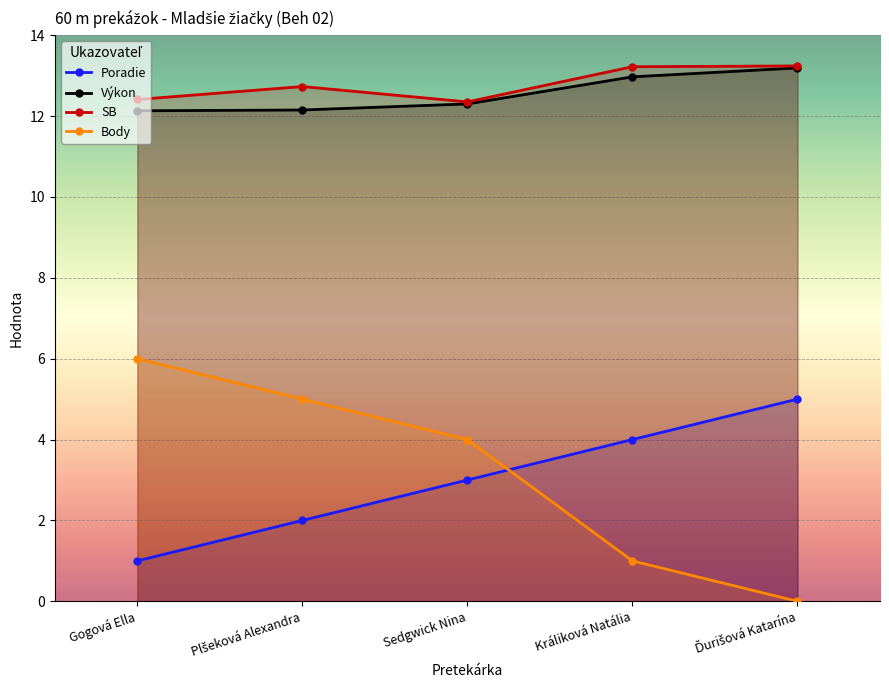

Reading right to left, transcribe all the data shown in this chart.

Poradie: Ďurišová Katarína=5.0	Králiková Natália=4.0	Sedgwick Nina=3.0	Plšeková Alexandra=2.0	Gogová Ella=1.0
Výkon: Ďurišová Katarína=13.2	Králiková Natália=13.0	Sedgwick Nina=12.3	Plšeková Alexandra=12.2	Gogová Ella=12.1
SB: Ďurišová Katarína=13.2	Králiková Natália=13.2	Sedgwick Nina=12.3	Plšeková Alexandra=12.7	Gogová Ella=12.4
Body: Ďurišová Katarína=0.0	Králiková Natália=1.0	Sedgwick Nina=4.0	Plšeková Alexandra=5.0	Gogová Ella=6.0